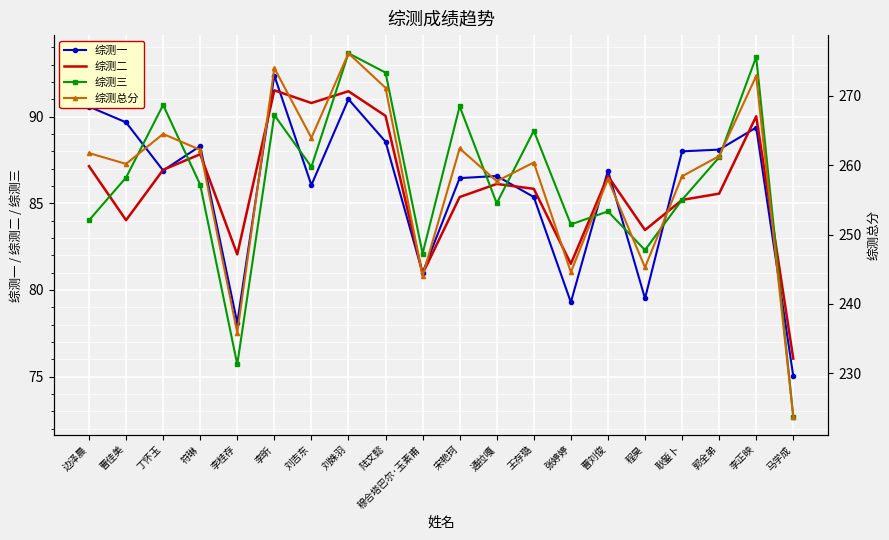

The 综测一 series shows 50.5 at 张婷婷. True or false?

False